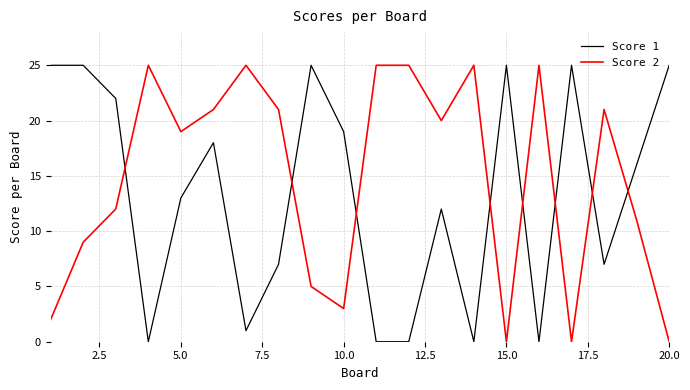

Which series has the largest total across all categories?

Score 2